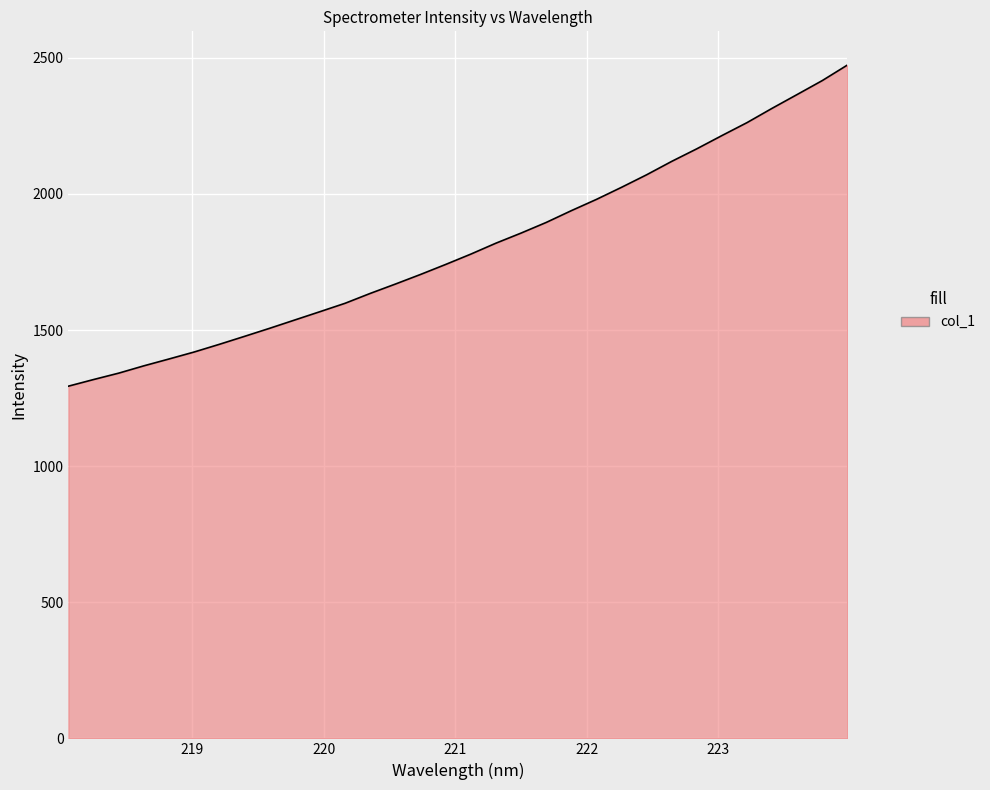

What is the difference between the maximum and minimum values?

1179.8